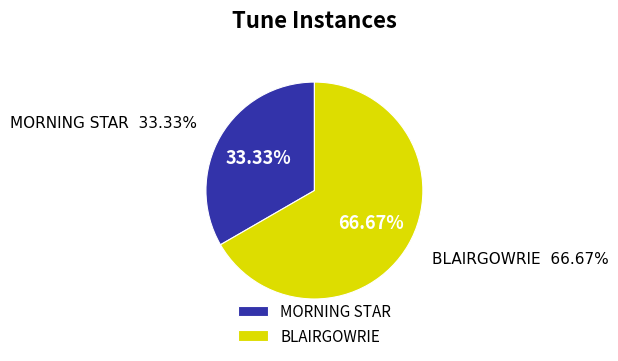

To the nearest percent, what is the difference between the MORNING STAR and BLAIRGOWRIE slice percentages?

33%